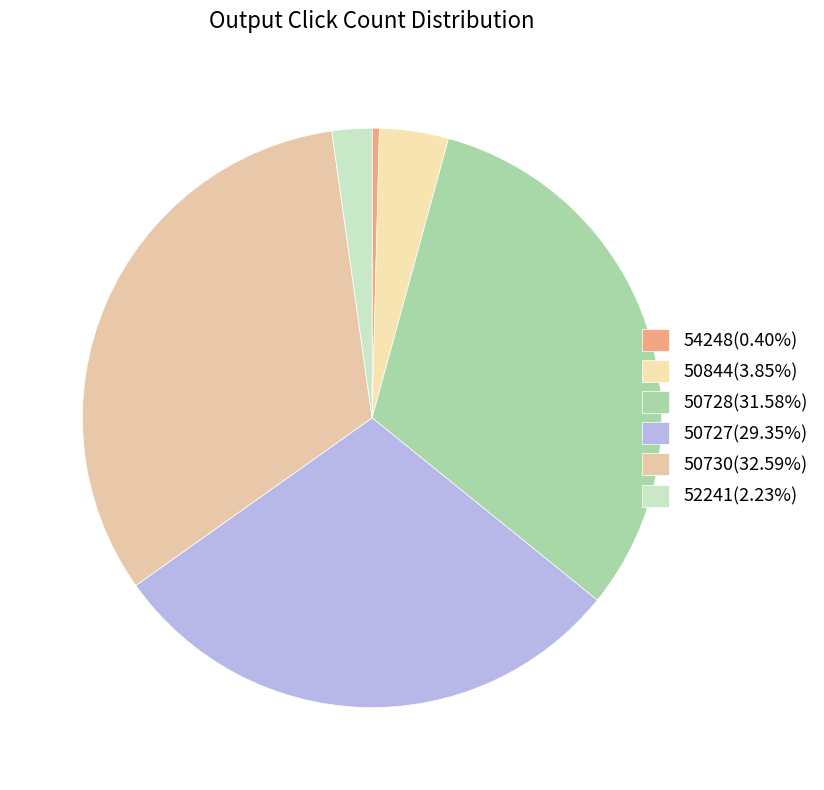

What is the largest slice in the pie chart?

50730